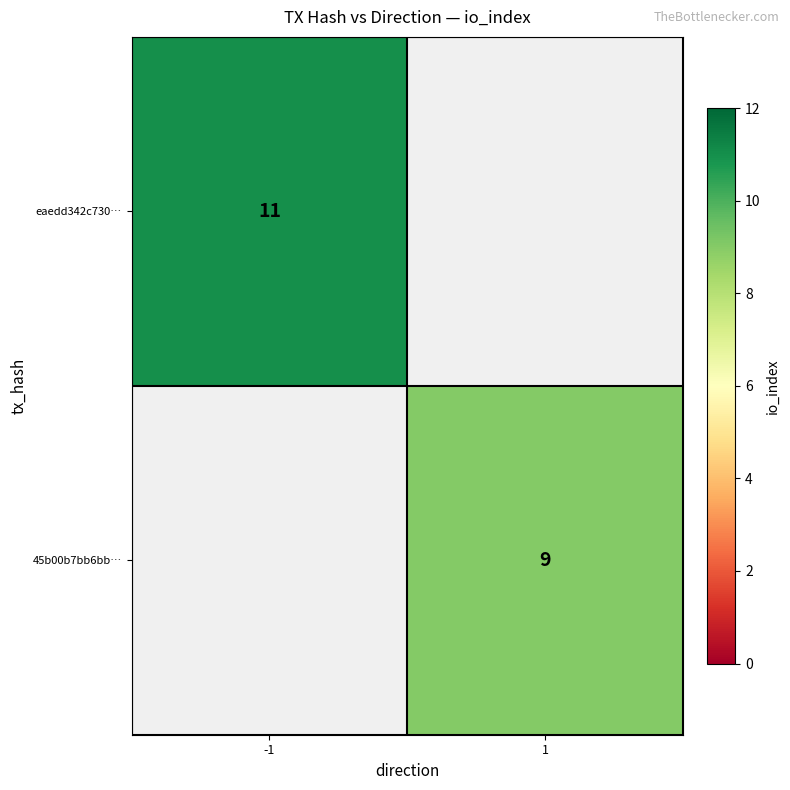

The value of 45b00b7bb6bb… at 1 is 14. True or false?

False